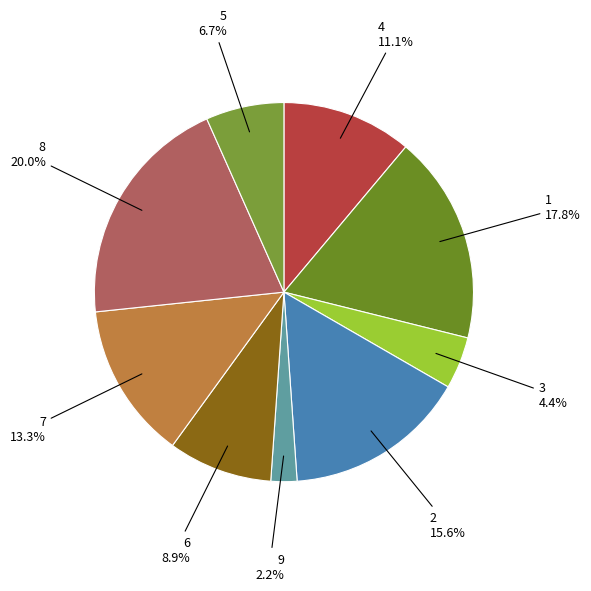

To the nearest percent, what is the difference between the largest and smallest slice percentages?

18%